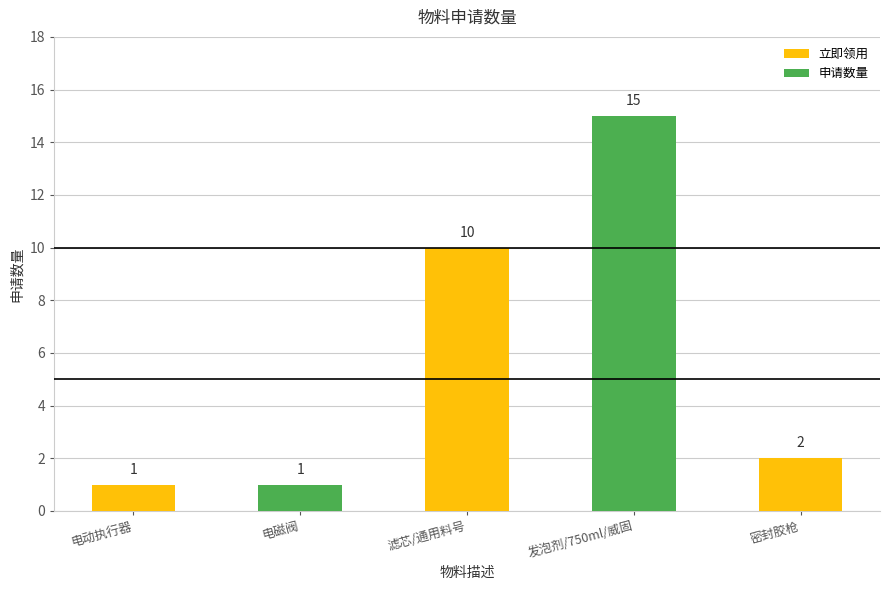

Are the bars horizontal?

No